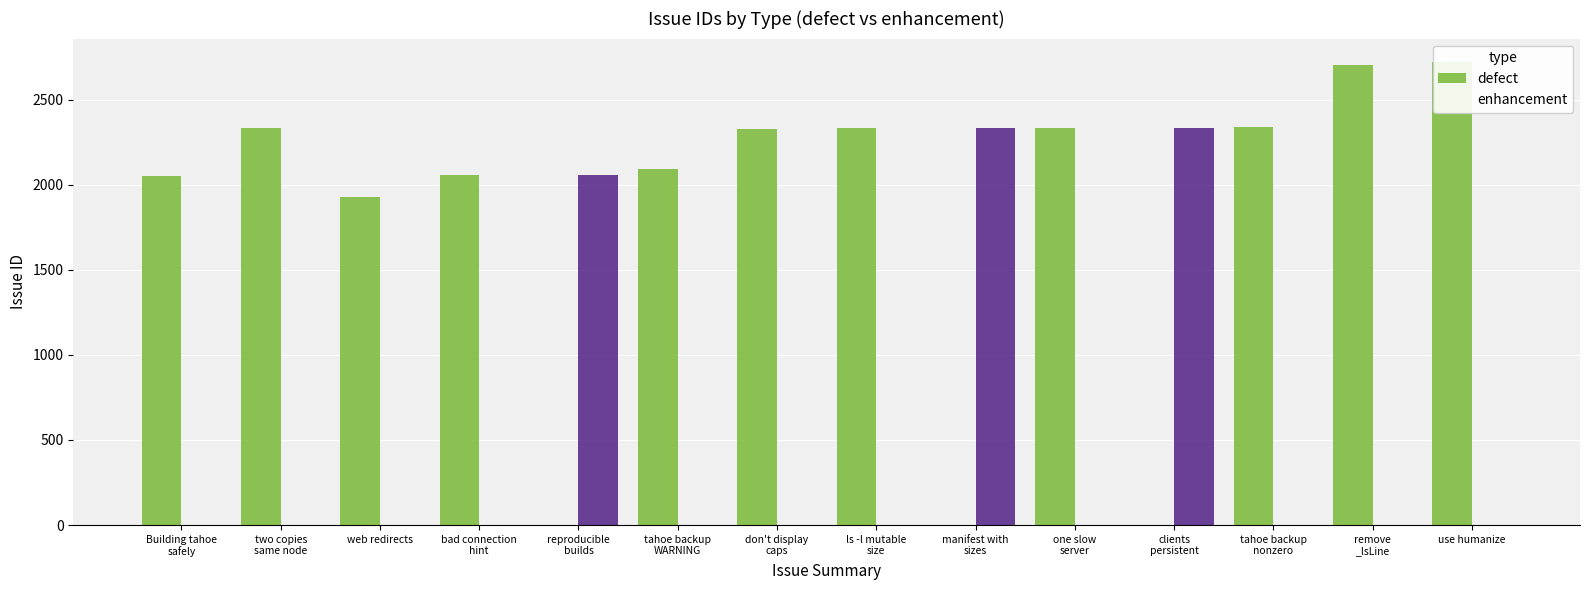

What is the difference between the maximum and minimum values in the defect series?

2724